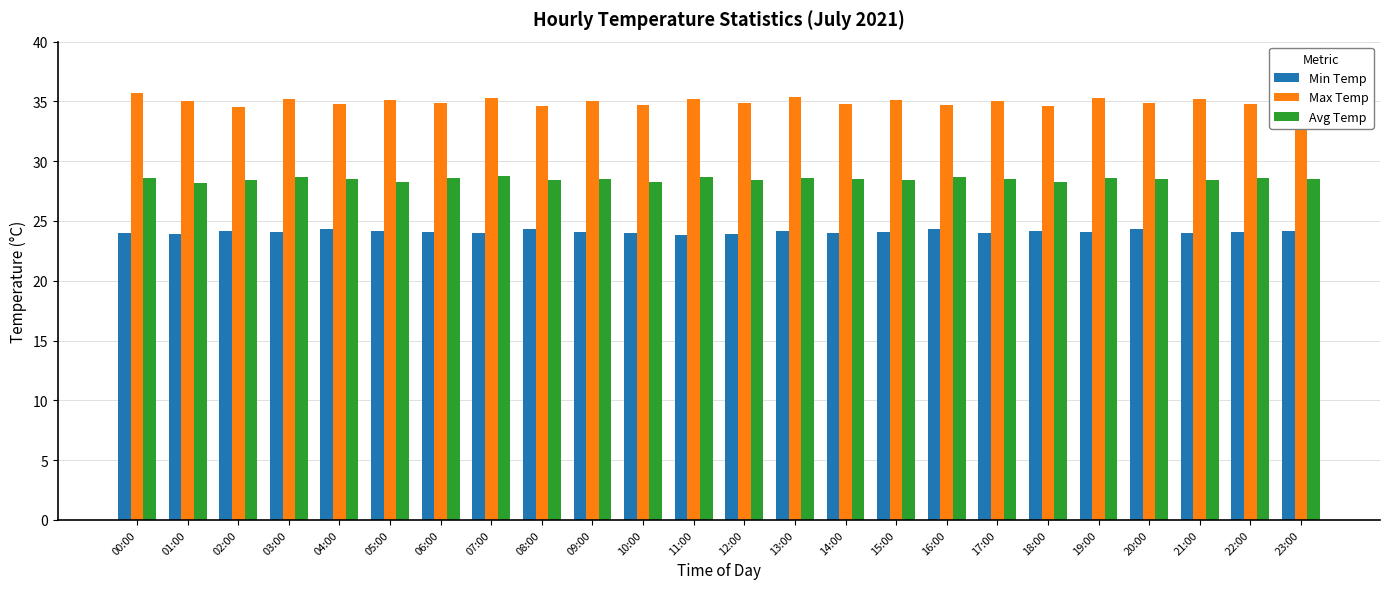

What is the lowest value of the Max Temp series?

34.5